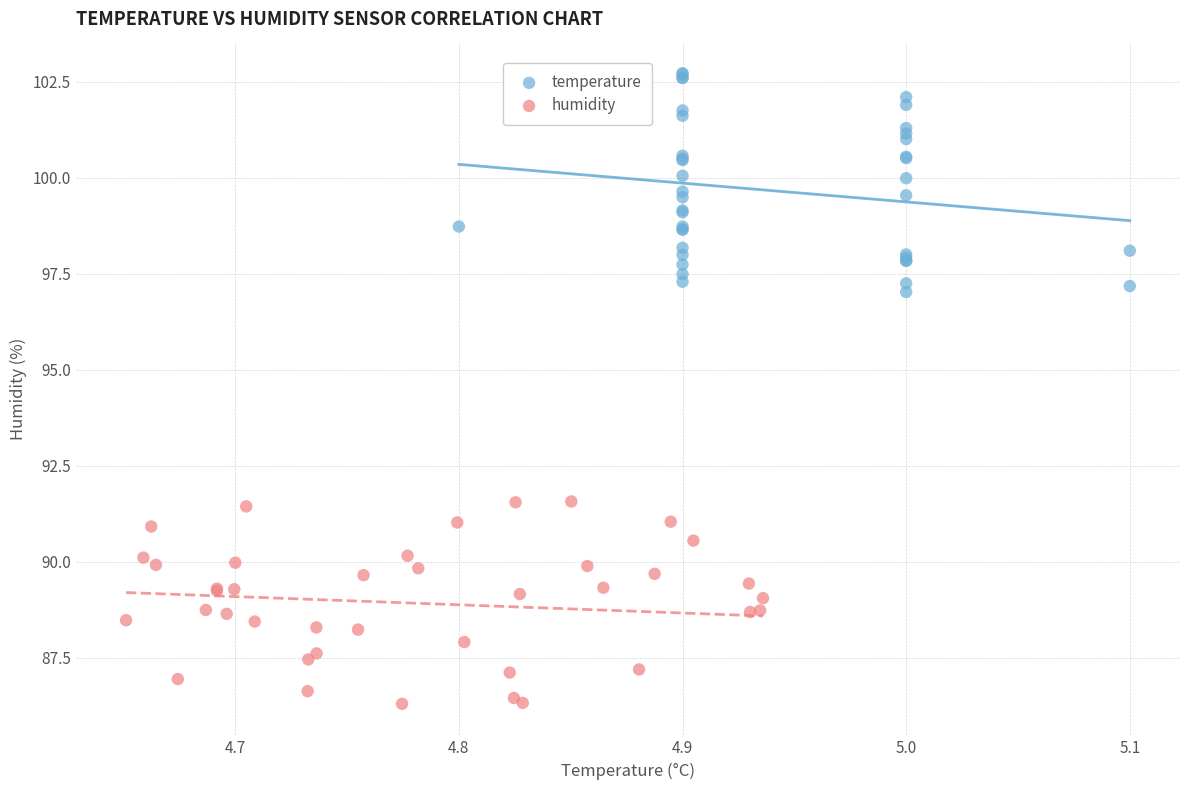

Which series contains the highest Y value?

temperature